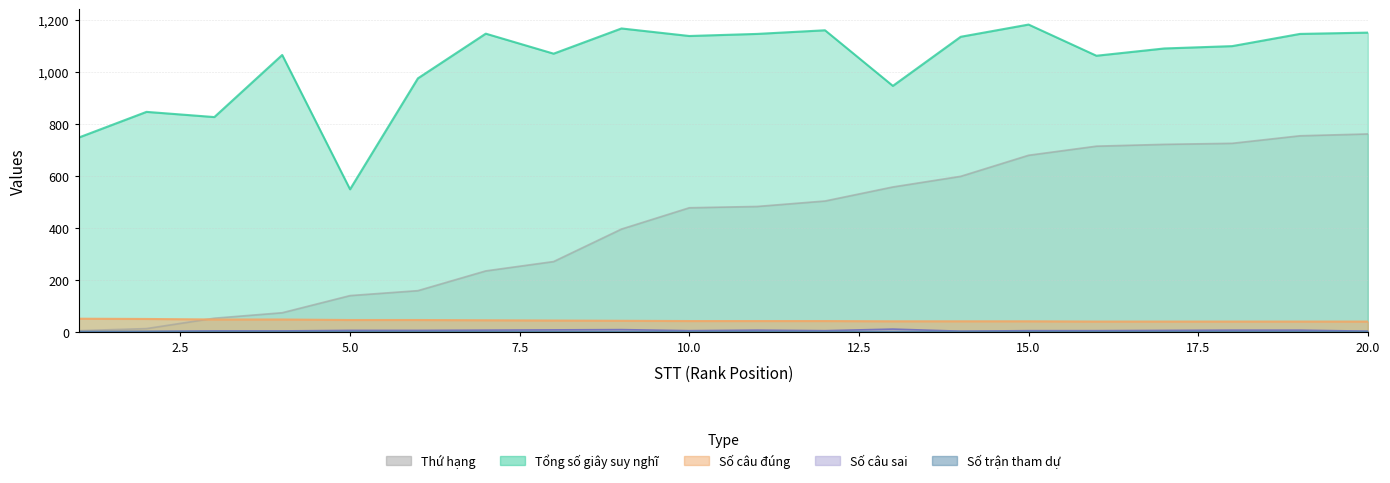

List the labels in order of Thứ hạng value, smallest first.

1, 2, 3, 4, 5, 6, 7, 8, 9, 10, 11, 12, 13, 14, 15, 16, 17, 18, 19, 20